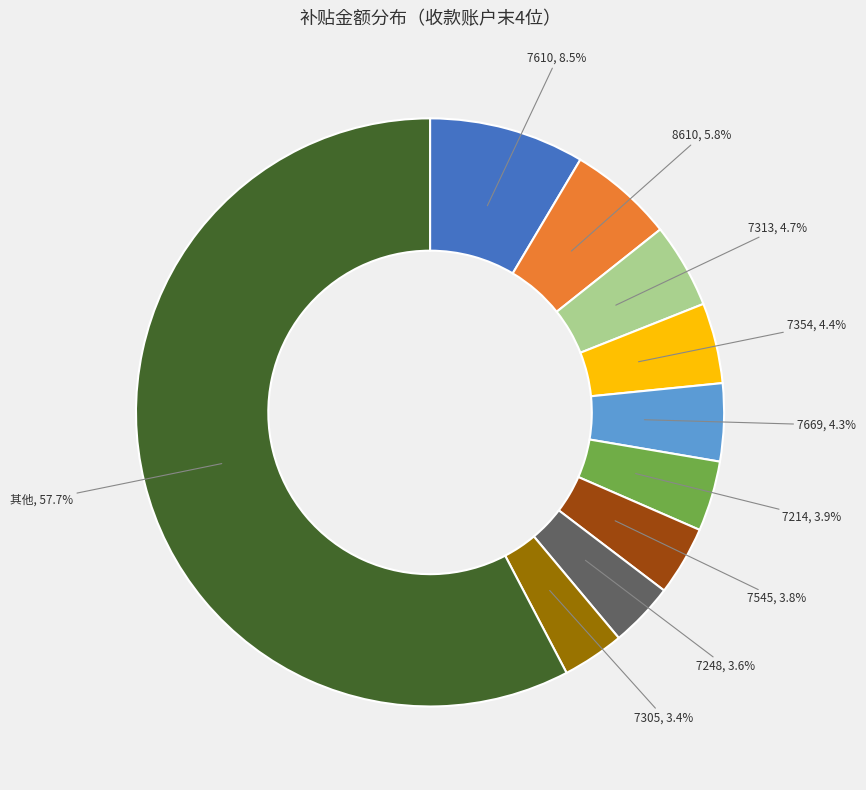

Is there any slice that represents more than half of the pie?

Yes